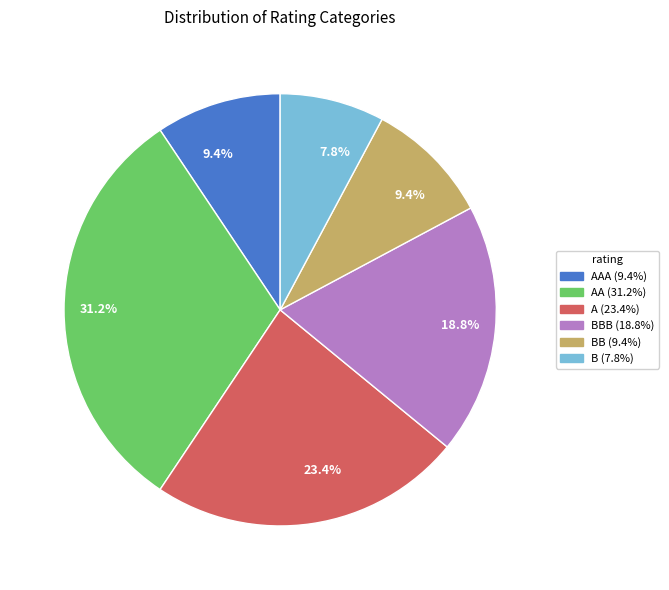

How many segments does this pie chart have?

6